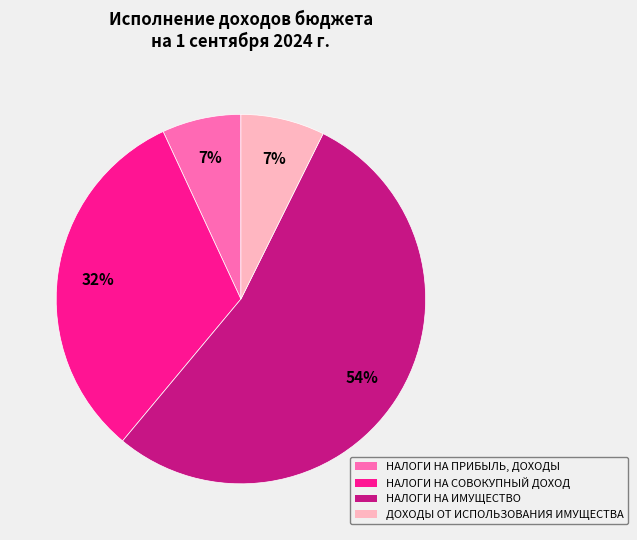

True or false: НАЛОГИ НА ИМУЩЕСТВО accounts for 45% of the total.

False